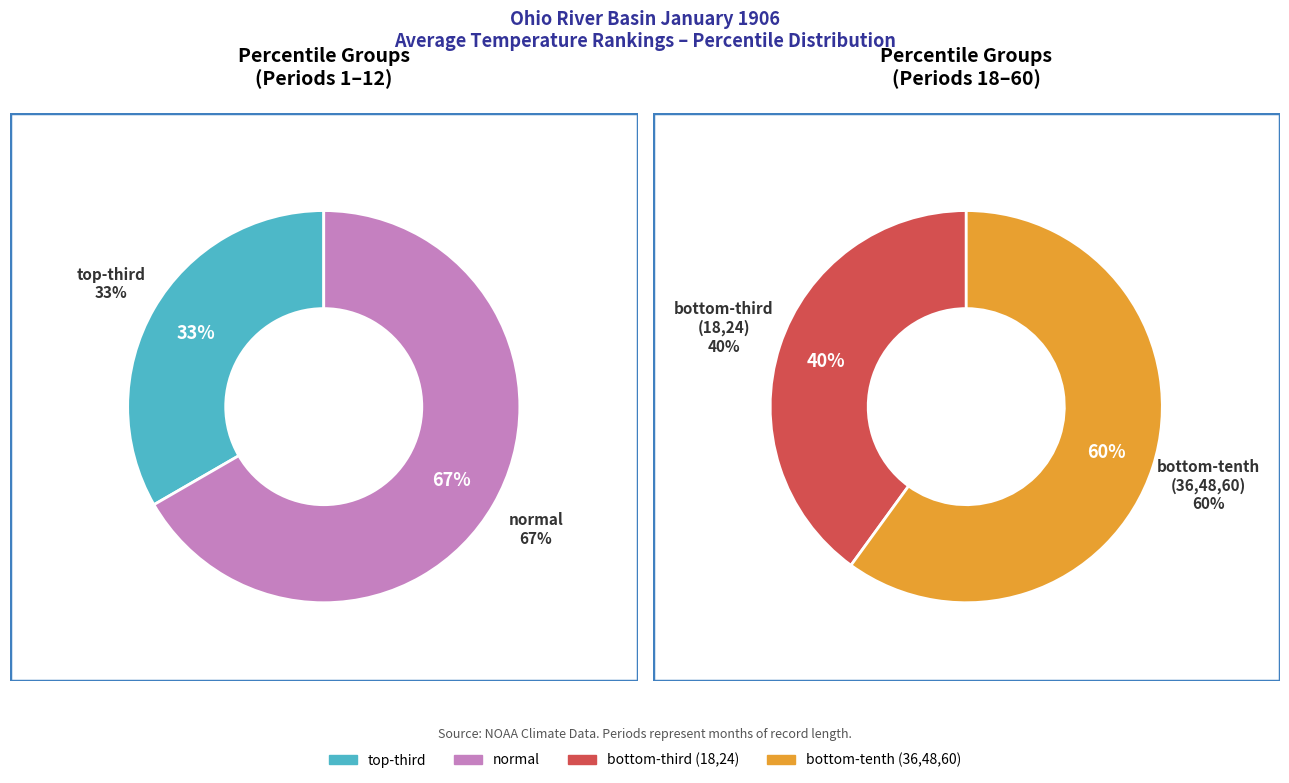

How many slices are in this pie chart?

4